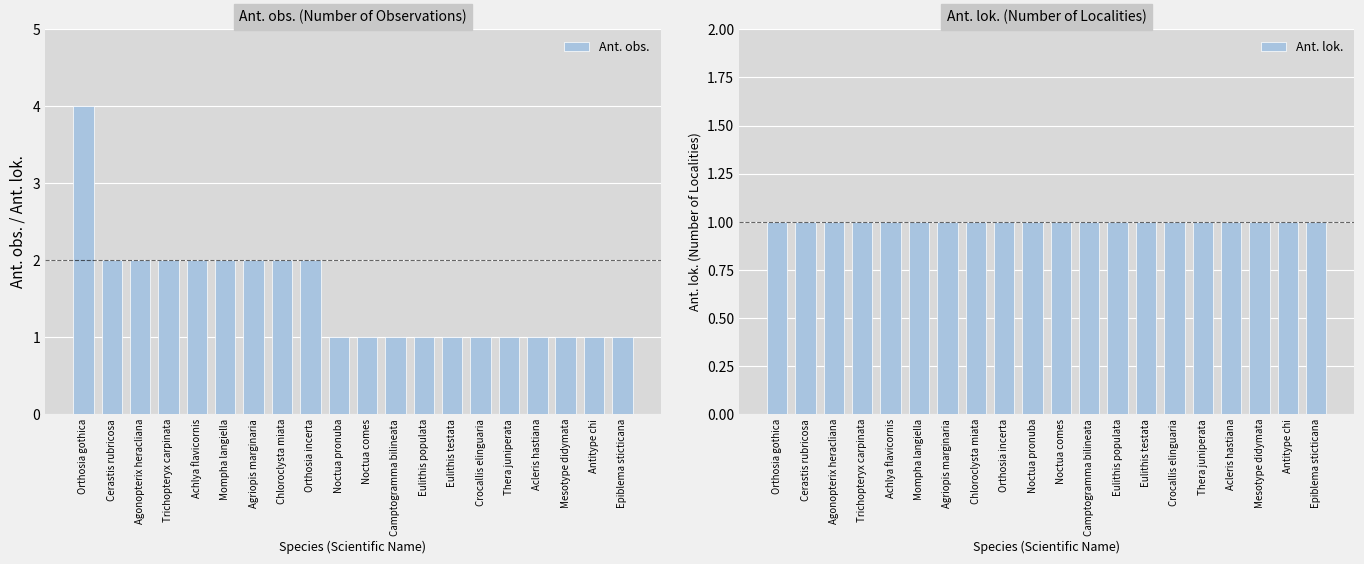

Which category has the lowest value across all series?

Noctua pronuba